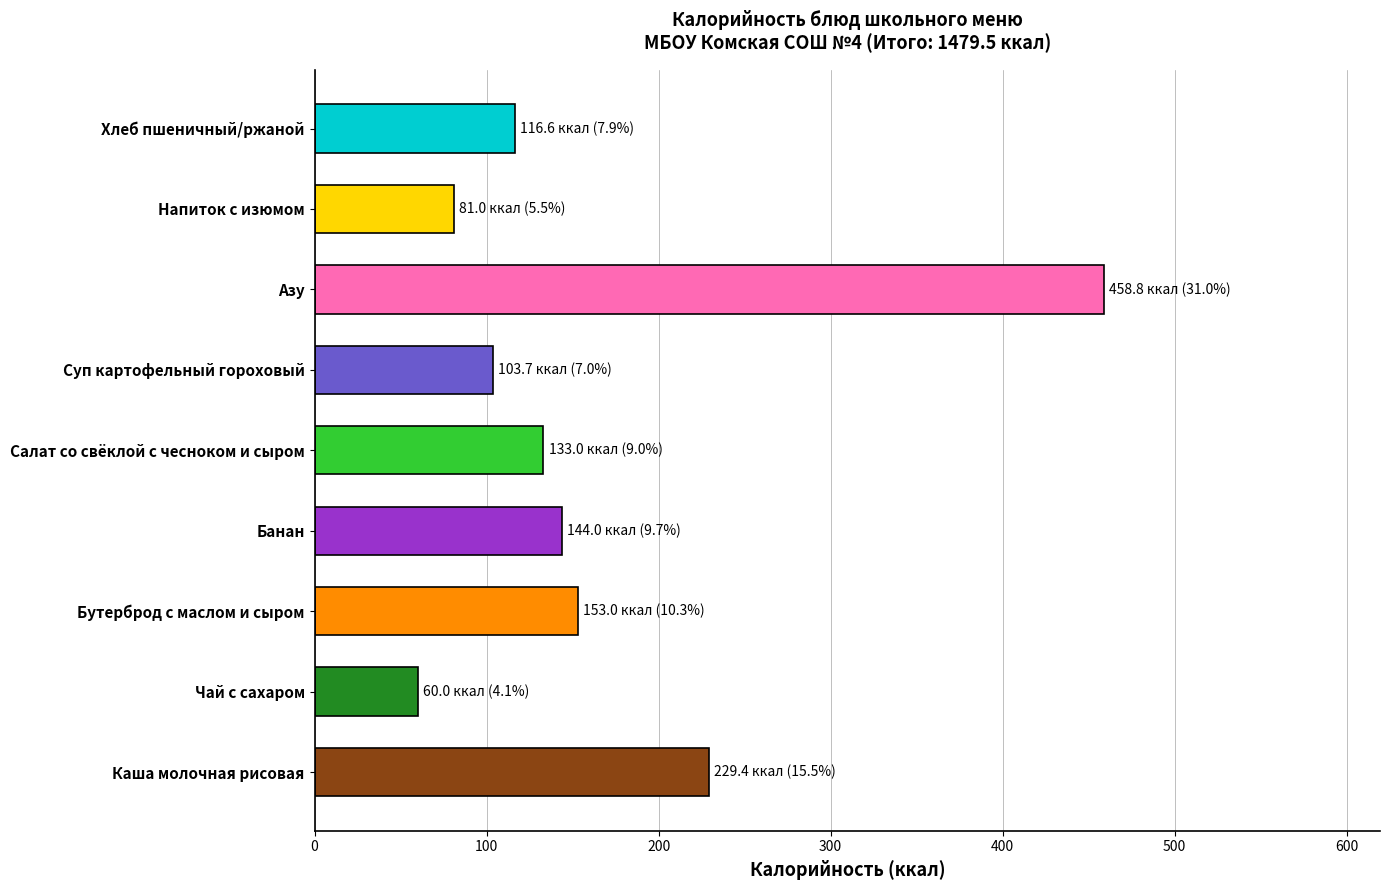

What is the change in value from Чай с сахаром to Хлеб пшеничный/ржаной?

+56.6